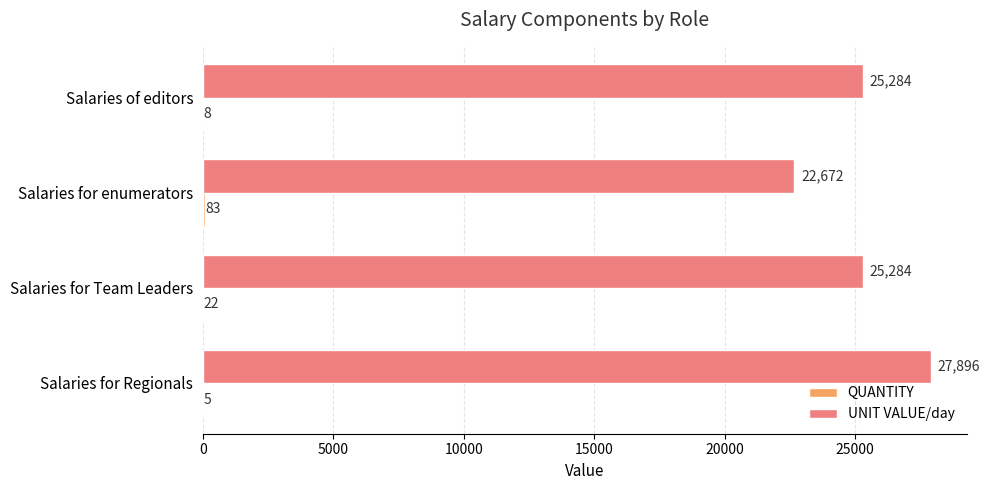

The value of UNIT VALUE/day at Salaries for enumerators is 11958. True or false?

False